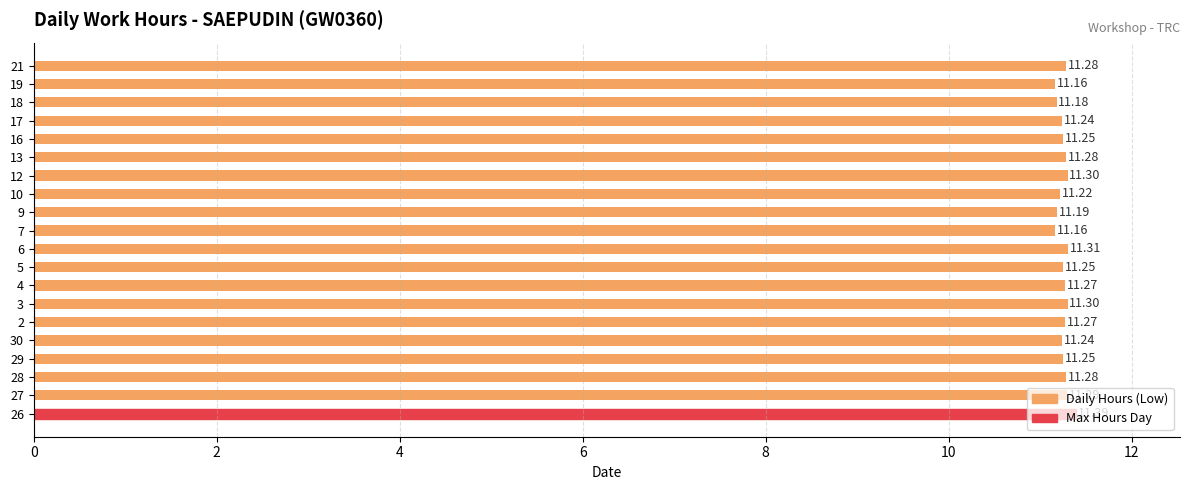

What is the maximum value shown in the chart?

11.4